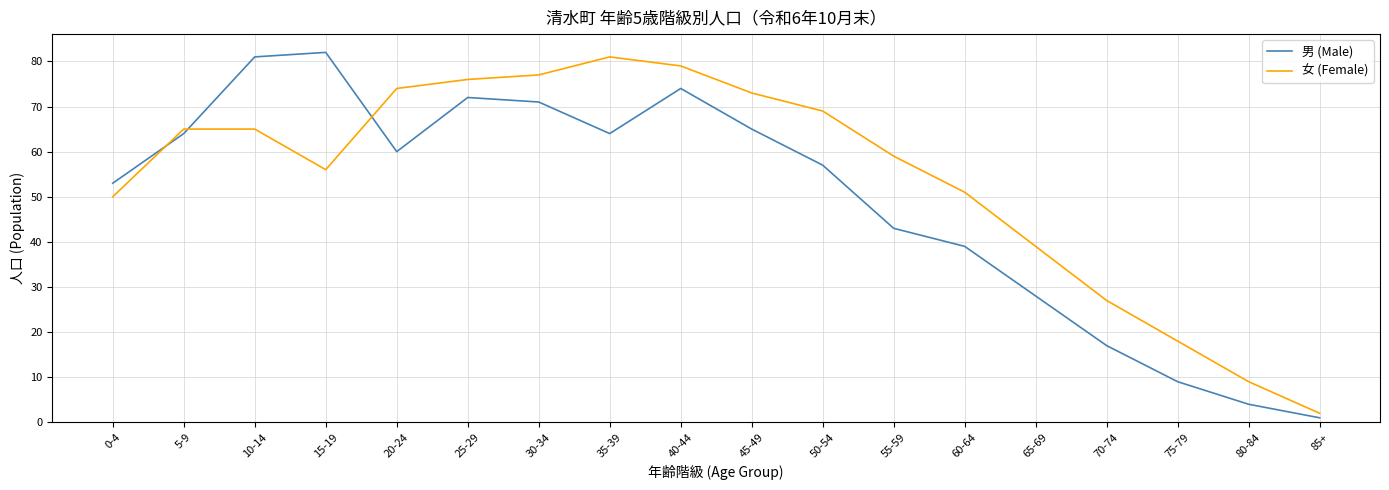

What is the difference between the highest and lowest values at 85+?

1